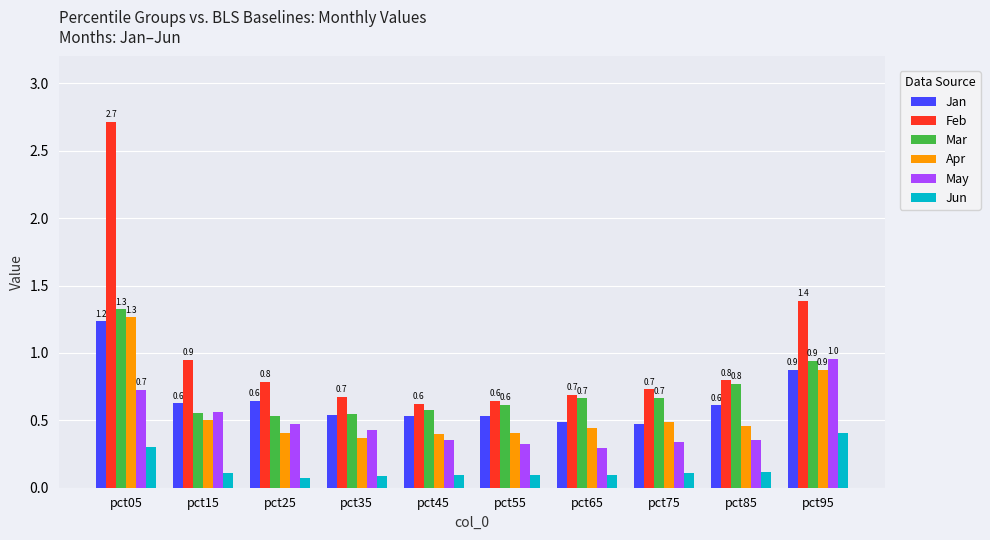

What is the difference between the maximum and minimum values in the Jan series?

0.8